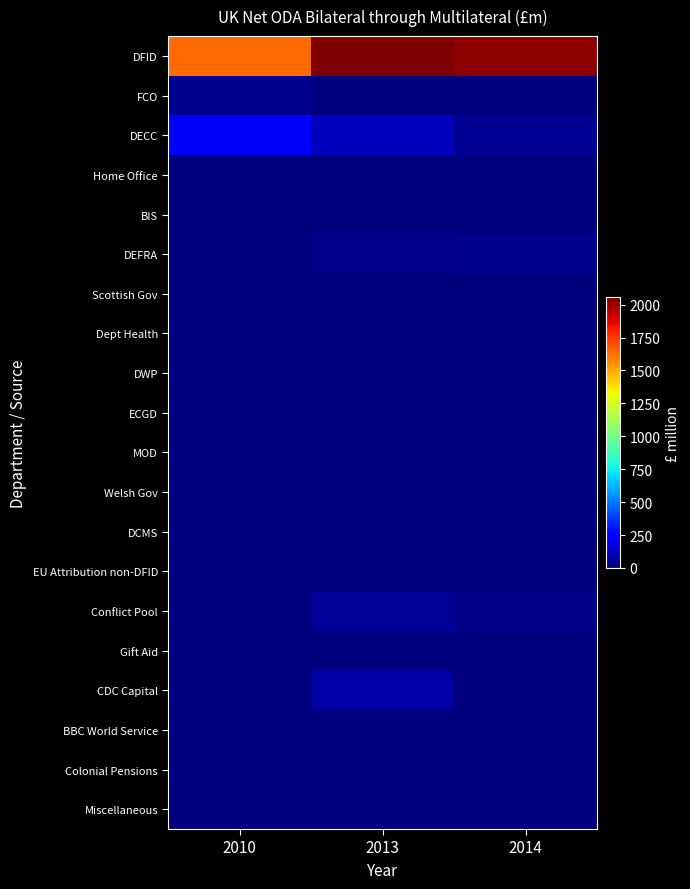

At how many categories does at least one series exceed 419?

3